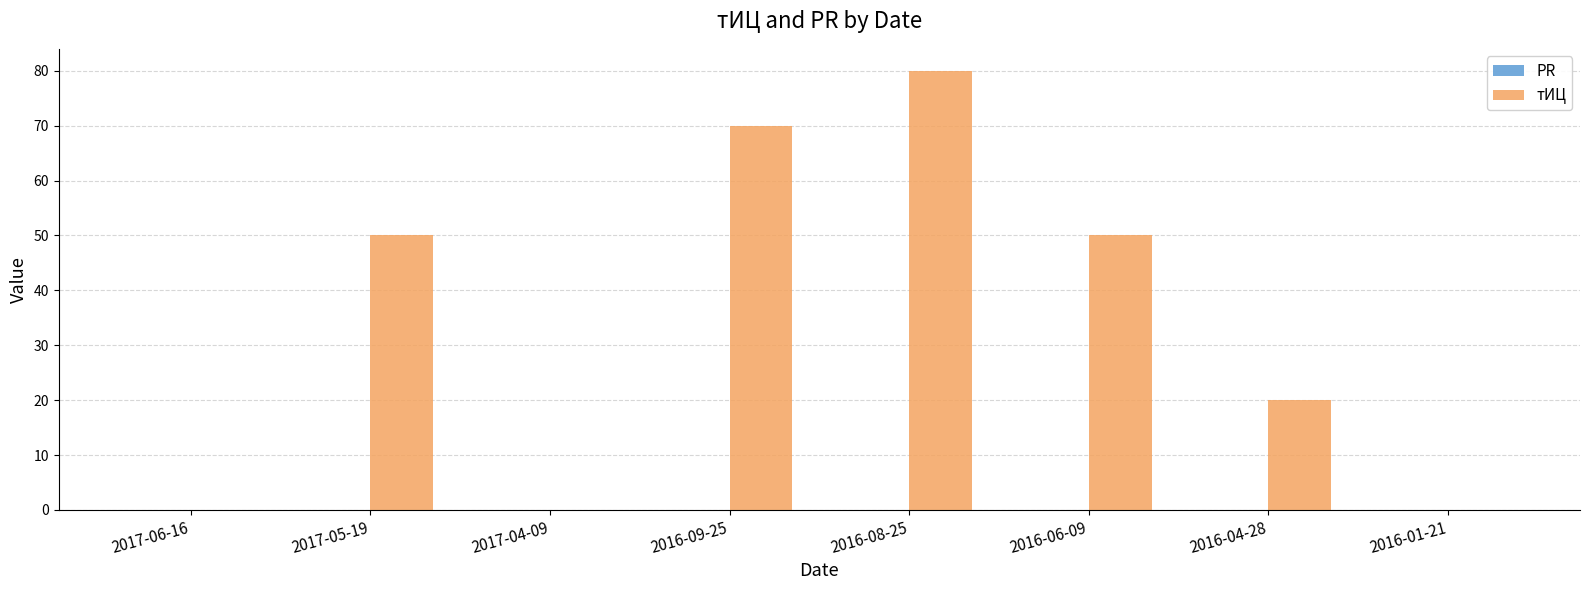

Reading left to right, list all the values displayed in this chart.

2017-06-16=0	2017-05-19=50	2017-04-09=0	2016-09-25=70	2016-08-25=80	2016-06-09=50	2016-04-28=20	2016-01-21=0